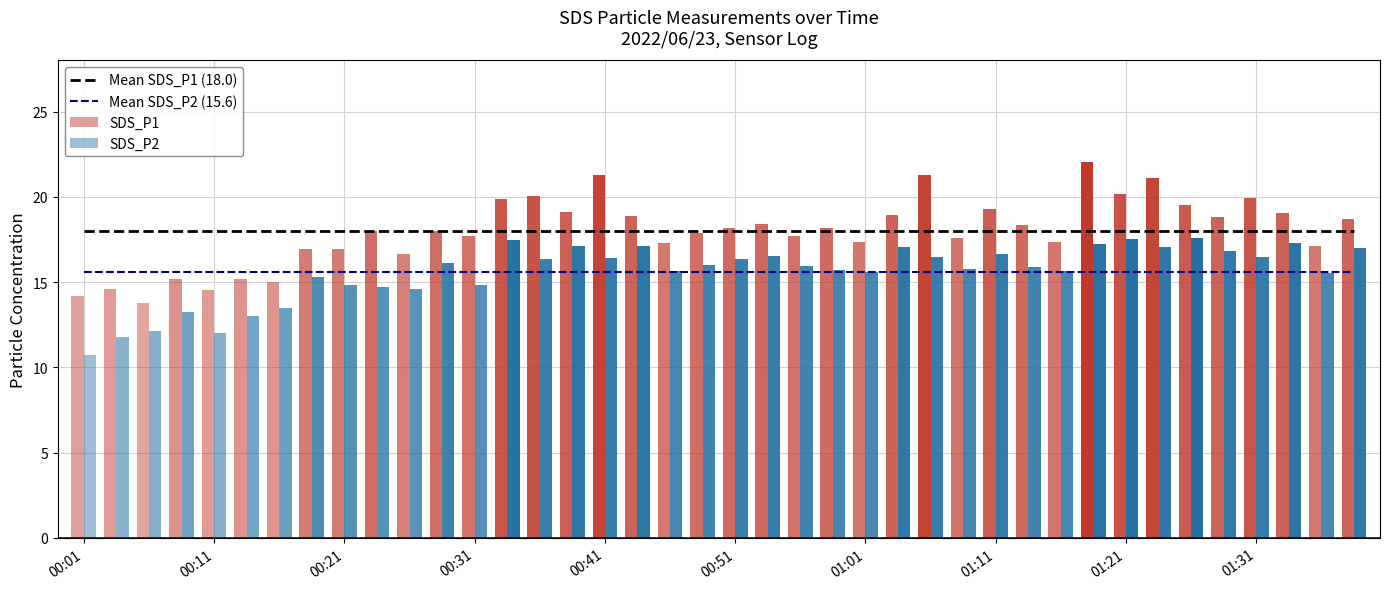

Which category has the highest value in the Mean SDS_P1 (18.0) series?

00:01